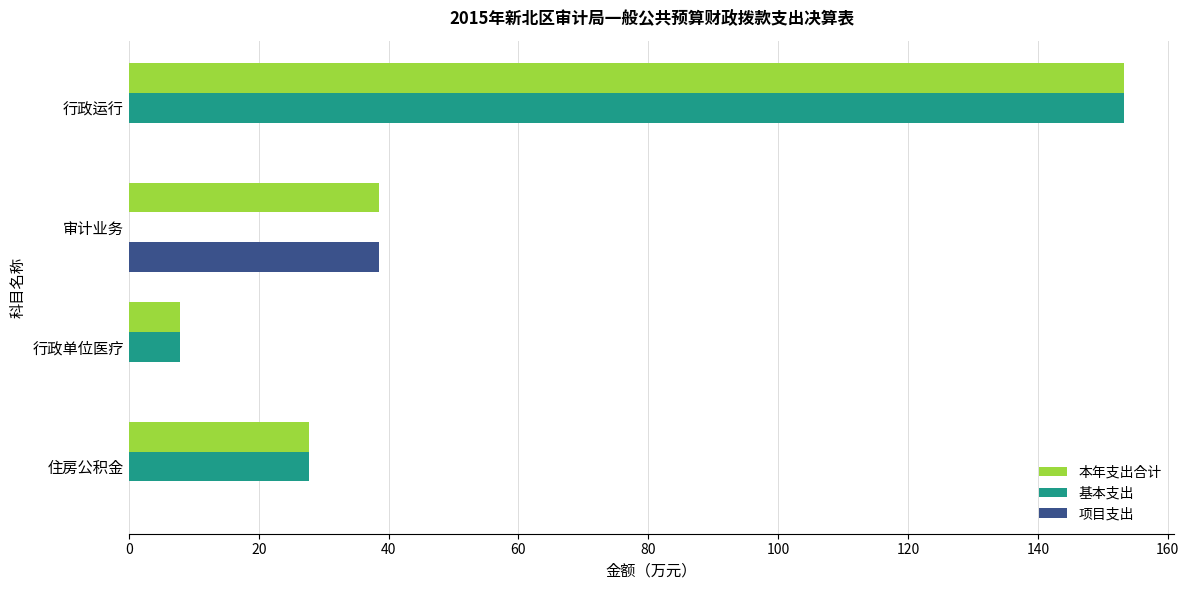

Which series has the largest total across all categories?

本年支出合计